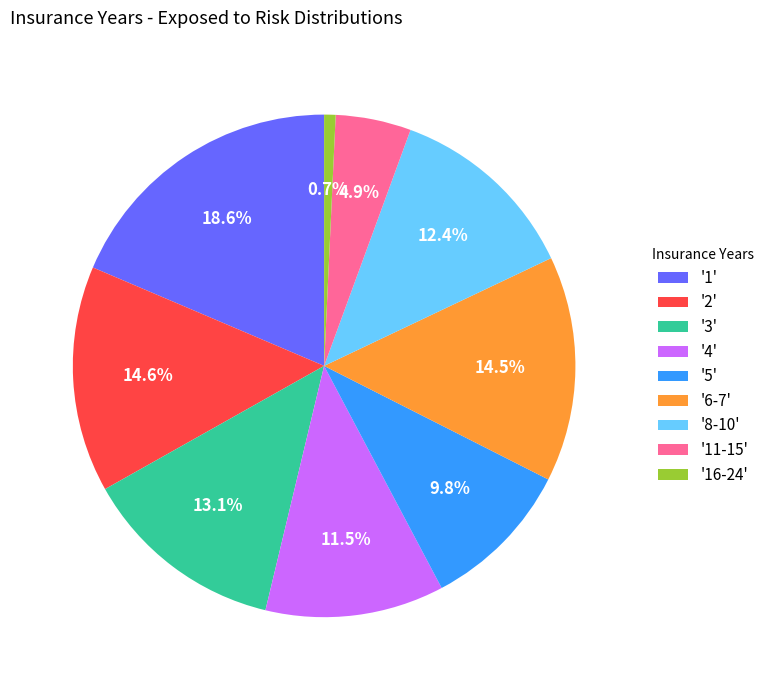

What percentage is NOT represented by '5'?

90.2%